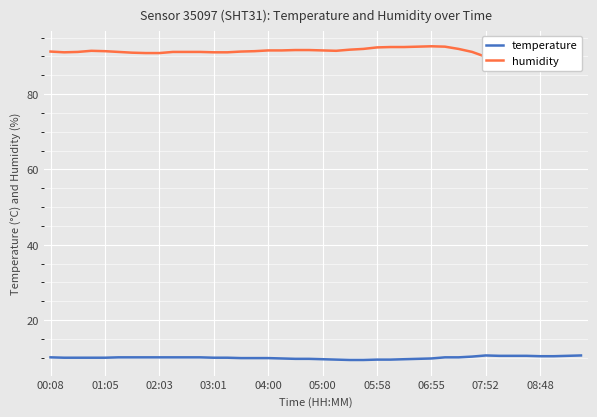

Read the temperature value at 07:52.

10.6